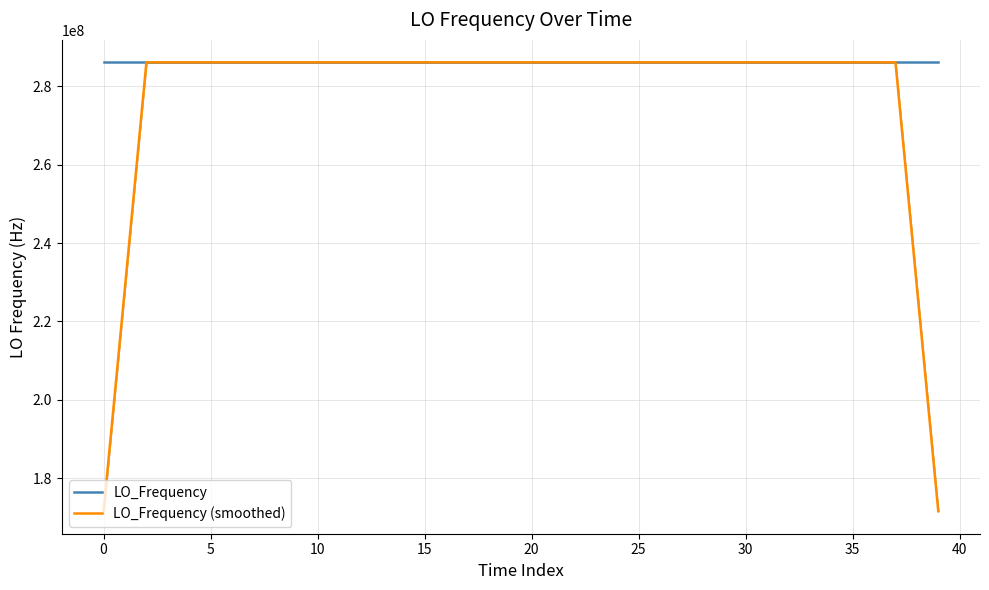

What is the difference between the maximum and second lowest values in the LO_Frequency (smoothed) series?

114418800.2